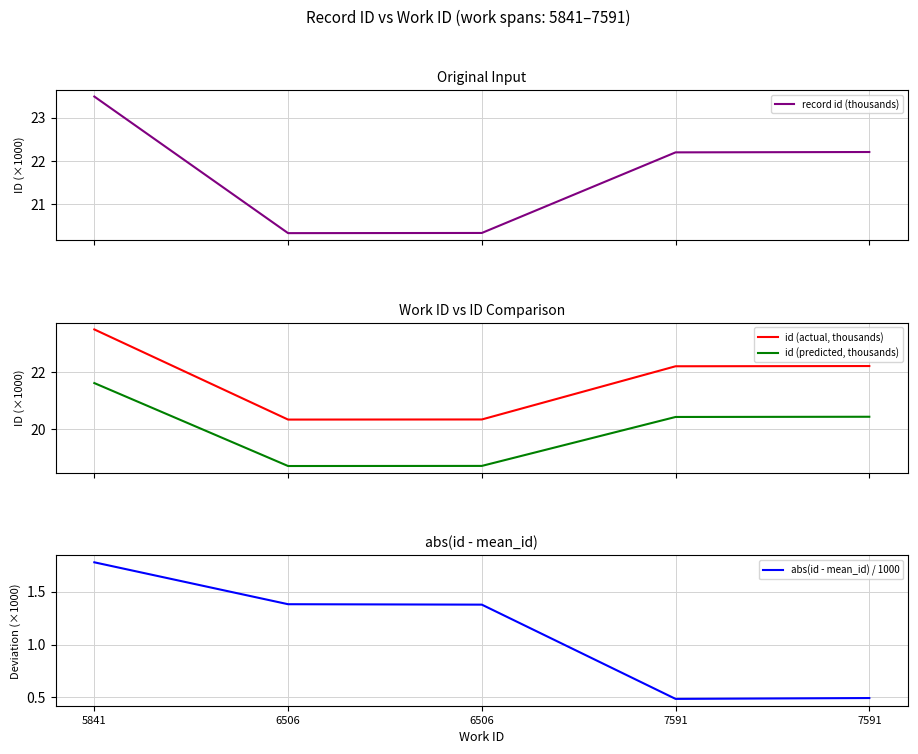

What are all the series names shown in the legend?

record id (thousands), id (actual, thousands), id (predicted, thousands), abs(id - mean_id) / 1000